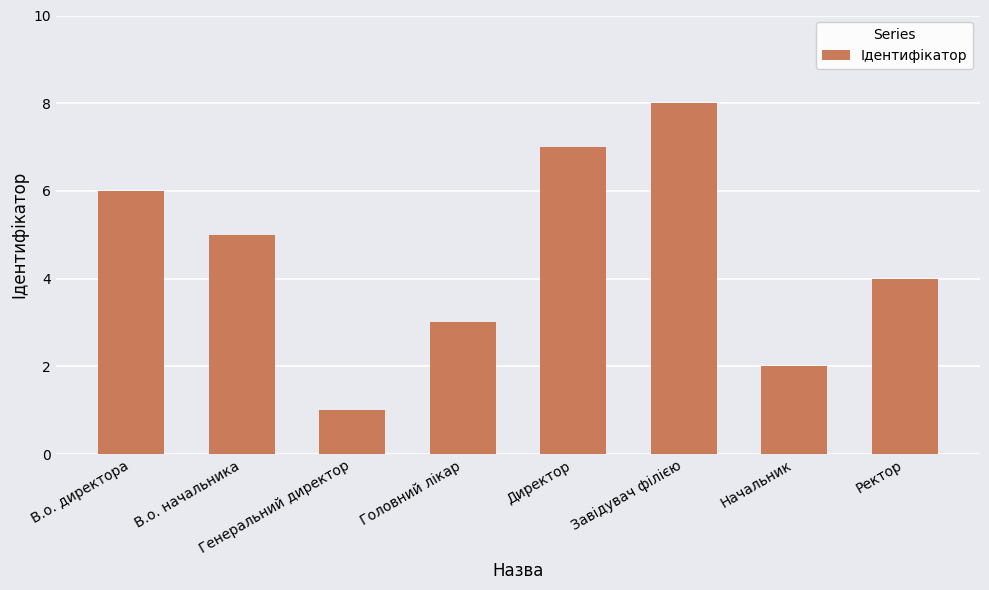

Which has a higher value, Завідувач філією or В.о. начальника?

Завідувач філією